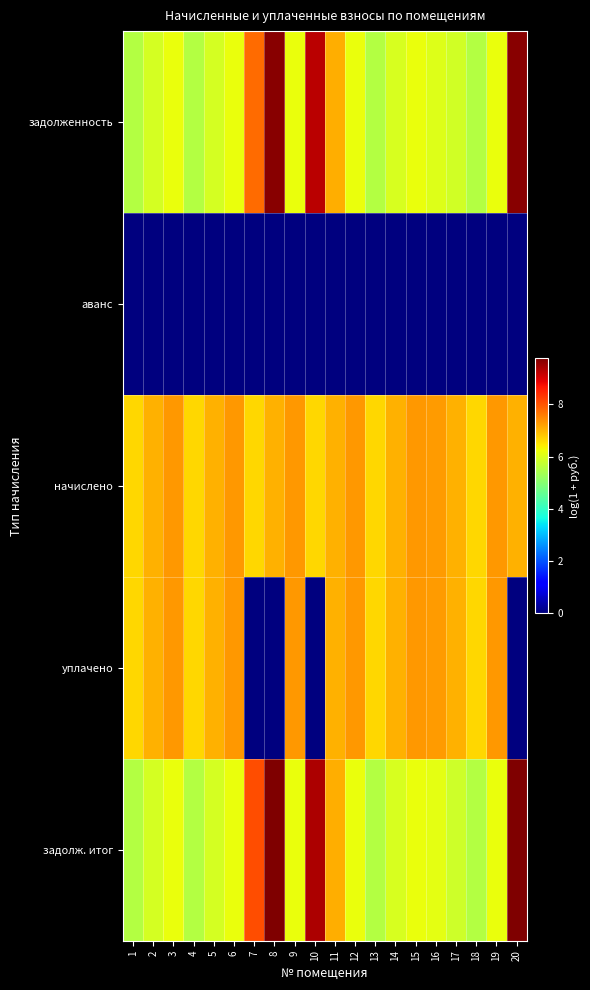

At how many categories does at least one series exceed 7?

16